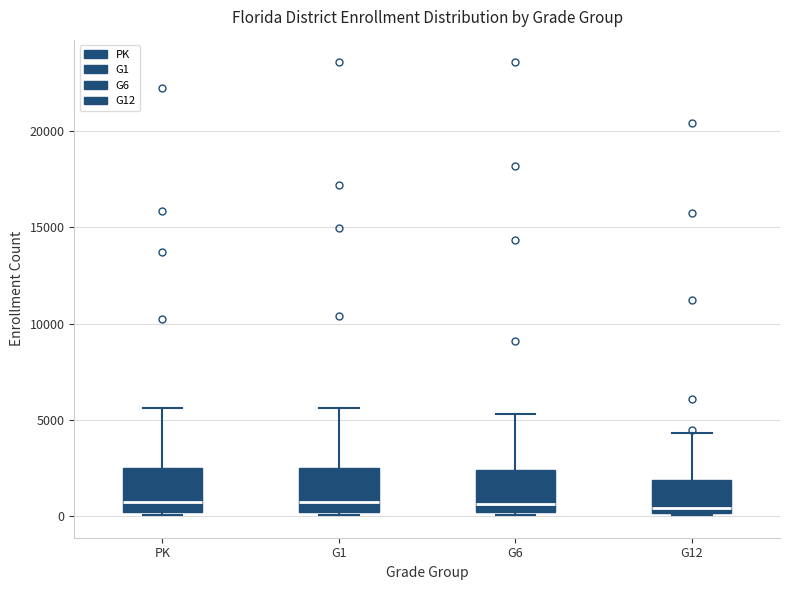

Reading left to right, transcribe this box plot: for each box, give where its median line is, the range the box spans, and where its two whiskers end, as read against the y-axis. The values are not printed on the chart, so give them approximately, as read against the axis.

PK: median 500, box 0 to 2500, whiskers 0 to 5500
G1: median 500, box 0 to 2500, whiskers 0 (just below the box's lower edge) to 5500
G6: median 500, box 0 to 2500, whiskers 0 to 5500
G12: median 500, box 0 to 2000, whiskers 0 to 4500